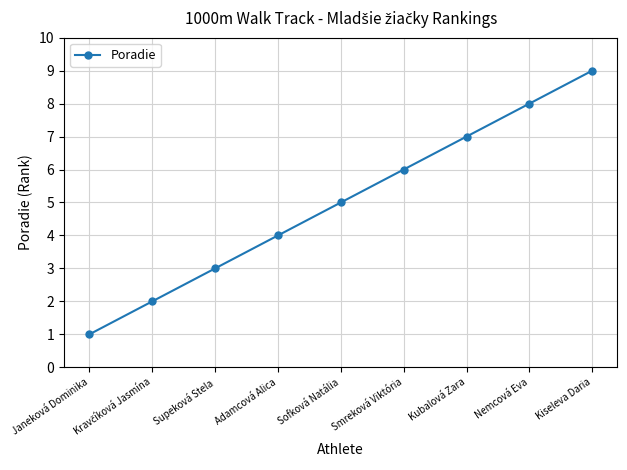

What is the value of the 9th point from the left?

9